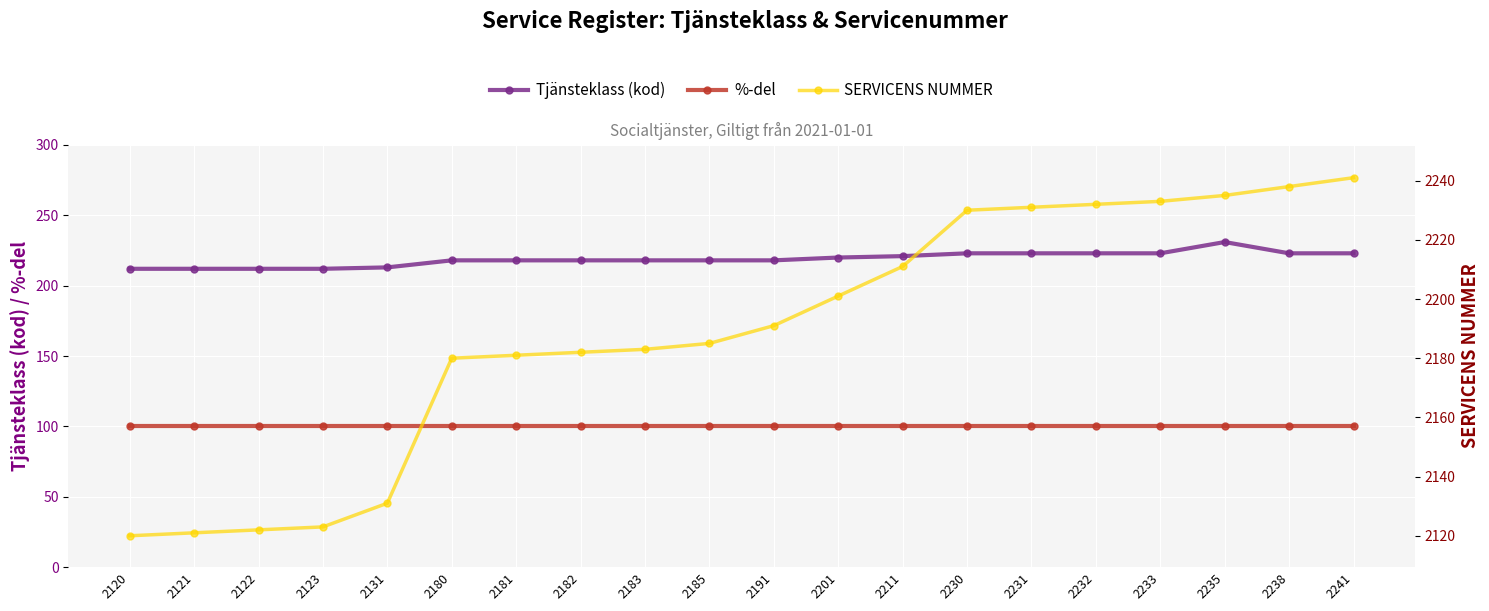

How many values in the SERVICENS NUMMER series are below 2191?

10